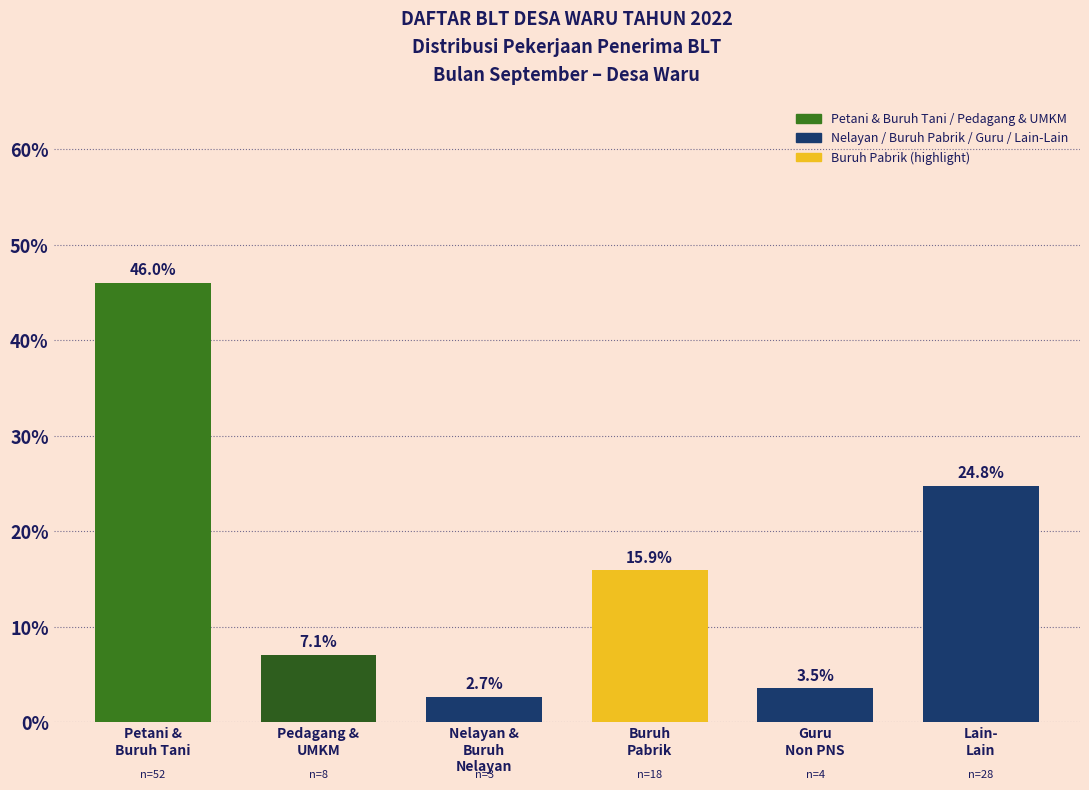

Reading left to right, what are all the values shown in this chart?

46.0	7.1	2.7	15.9	3.5	24.8